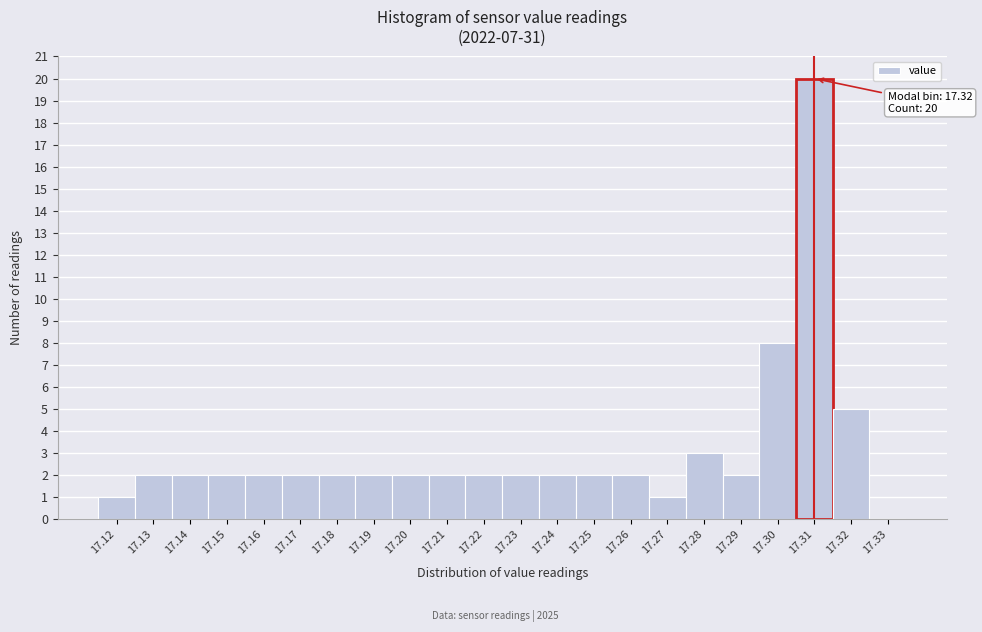

Reading left to right, what are all the values shown in this chart?

17.12=1	17.13=2	17.14=2	17.15=2	17.16=2	17.17=2	17.18=2	17.19=2	17.20=2	17.21=2	17.22=2	17.23=2	17.24=2	17.25=2	17.26=2	17.27=1	17.28=3	17.29=2	17.30=8	17.31=20	17.32=5	17.33=0